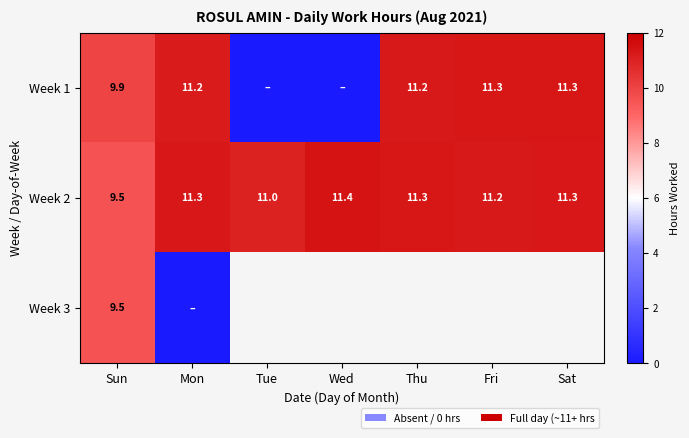

At which label is Week 2 closest to 10?

Sun